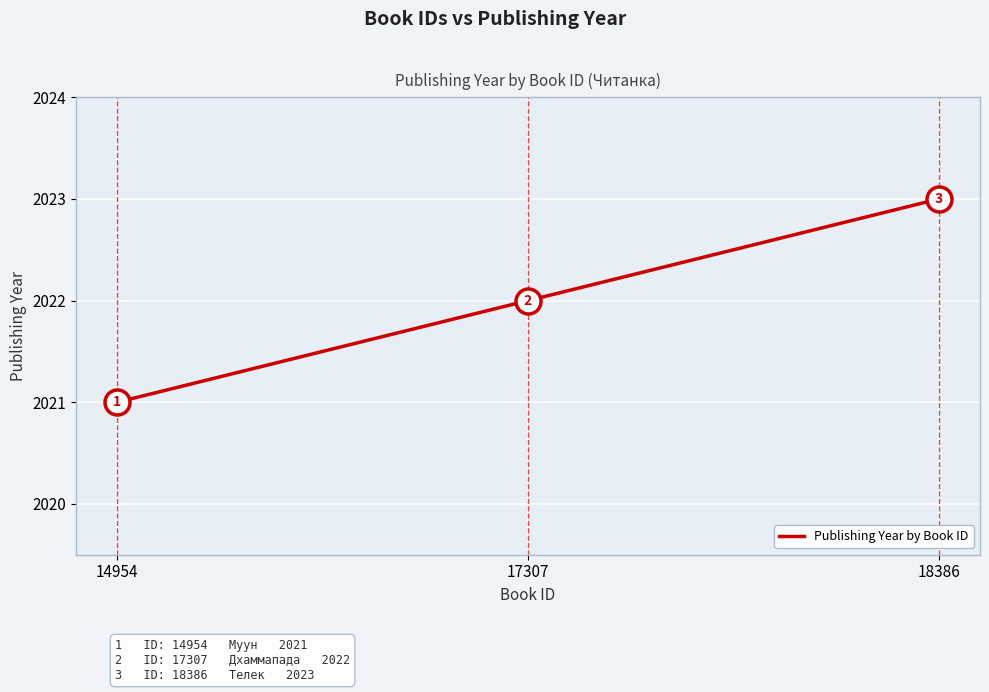

List the labels in order of value, largest first.

18386, 17307, 14954